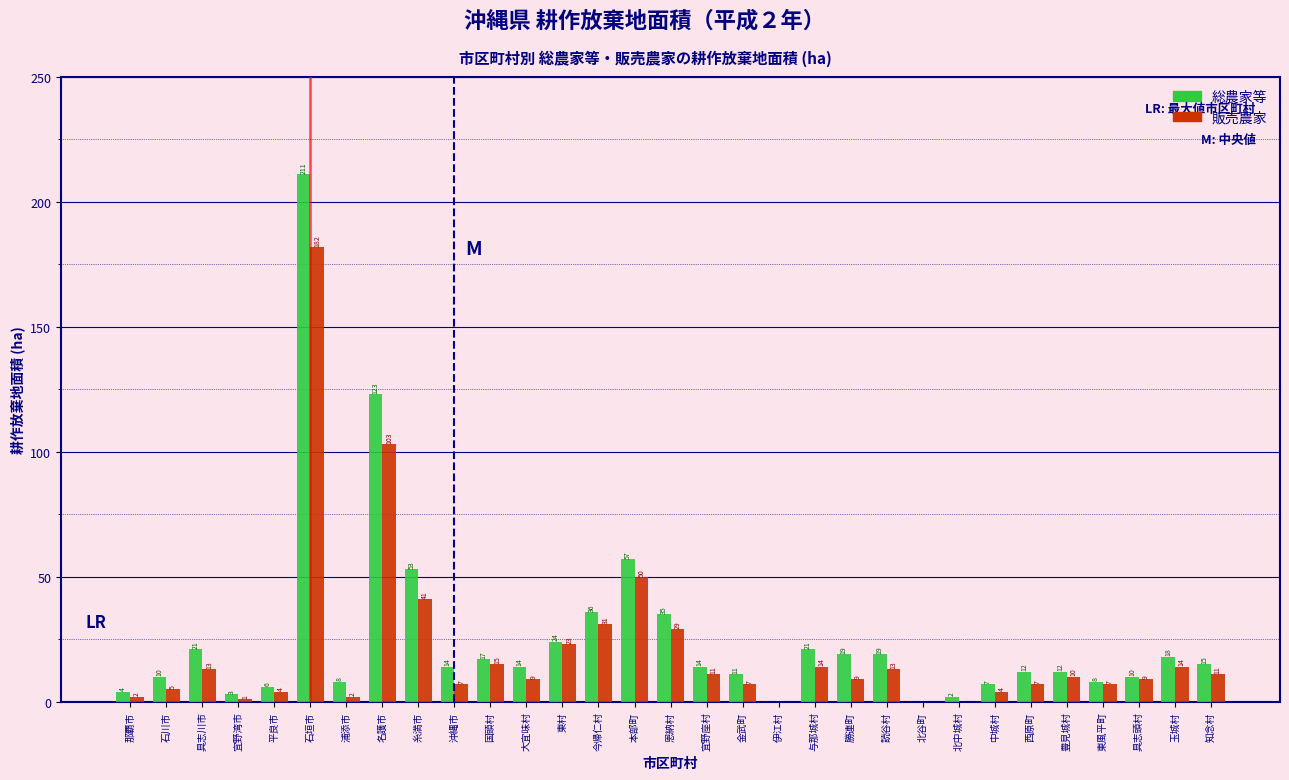

Reading left to right, extract all data points from this chart.

総農家等: 那覇市=4	石川市=10	具志川市=21	宜野湾市=3	平良市=6	石垣市=211	浦添市=8	名護市=123	糸満市=53	沖縄市=14	国頭村=17	大宜味村=14	東村=24	今帰仁村=36	本部町=57	恩納村=35	宜野座村=14	金武町=11	伊江村=0	与那城村=21	勝連町=19	読谷村=19	北谷町=0	北中城村=2	中城村=7	西原町=12	豊見城村=12	東風平町=8	具志頭村=10	玉城村=18	知念村=15
販売農家: 那覇市=2	石川市=5	具志川市=13	宜野湾市=1	平良市=4	石垣市=182	浦添市=2	名護市=103	糸満市=41	沖縄市=7	国頭村=15	大宜味村=9	東村=23	今帰仁村=31	本部町=50	恩納村=29	宜野座村=11	金武町=7	伊江村=0	与那城村=14	勝連町=9	読谷村=13	北谷町=0	北中城村=0	中城村=4	西原町=7	豊見城村=10	東風平町=7	具志頭村=9	玉城村=14	知念村=11